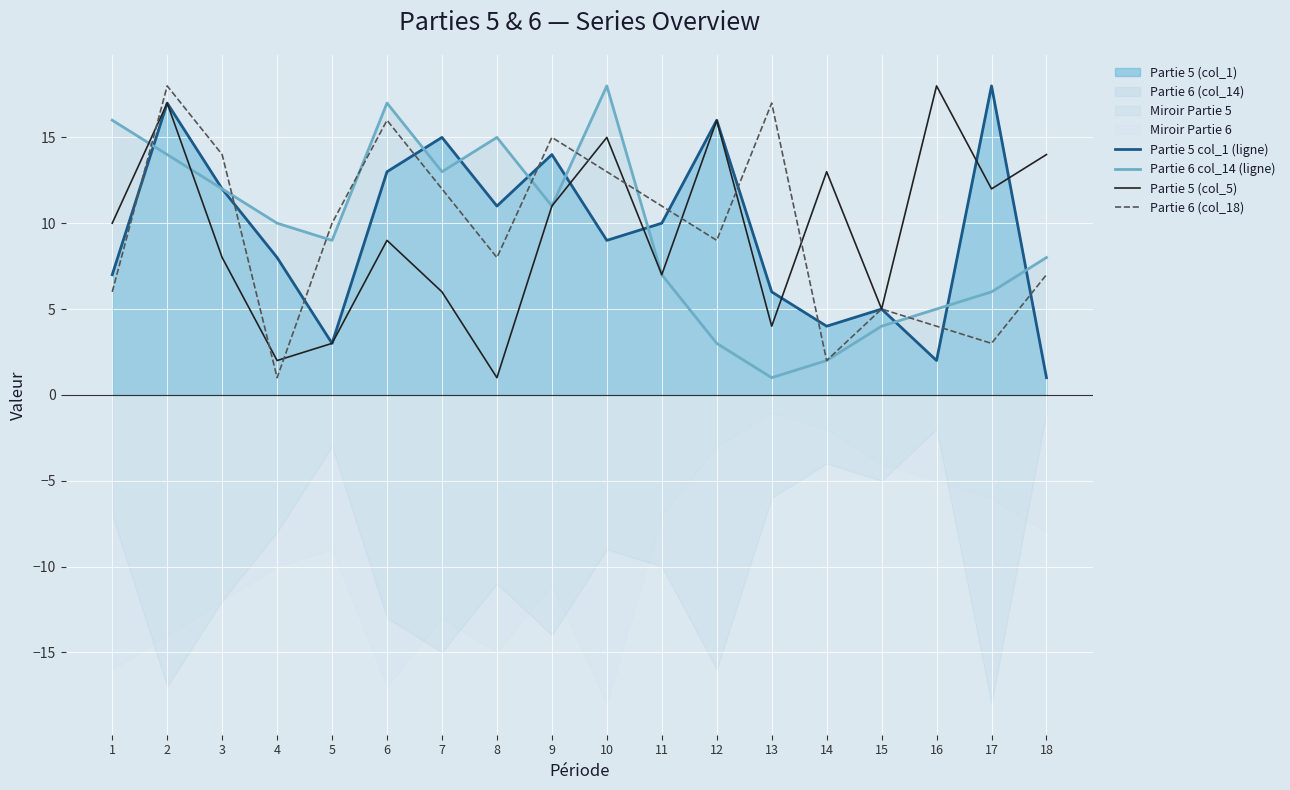

True or false: Partie 6 col_14 (ligne) has more than 2 points higher than both neighbors.

True